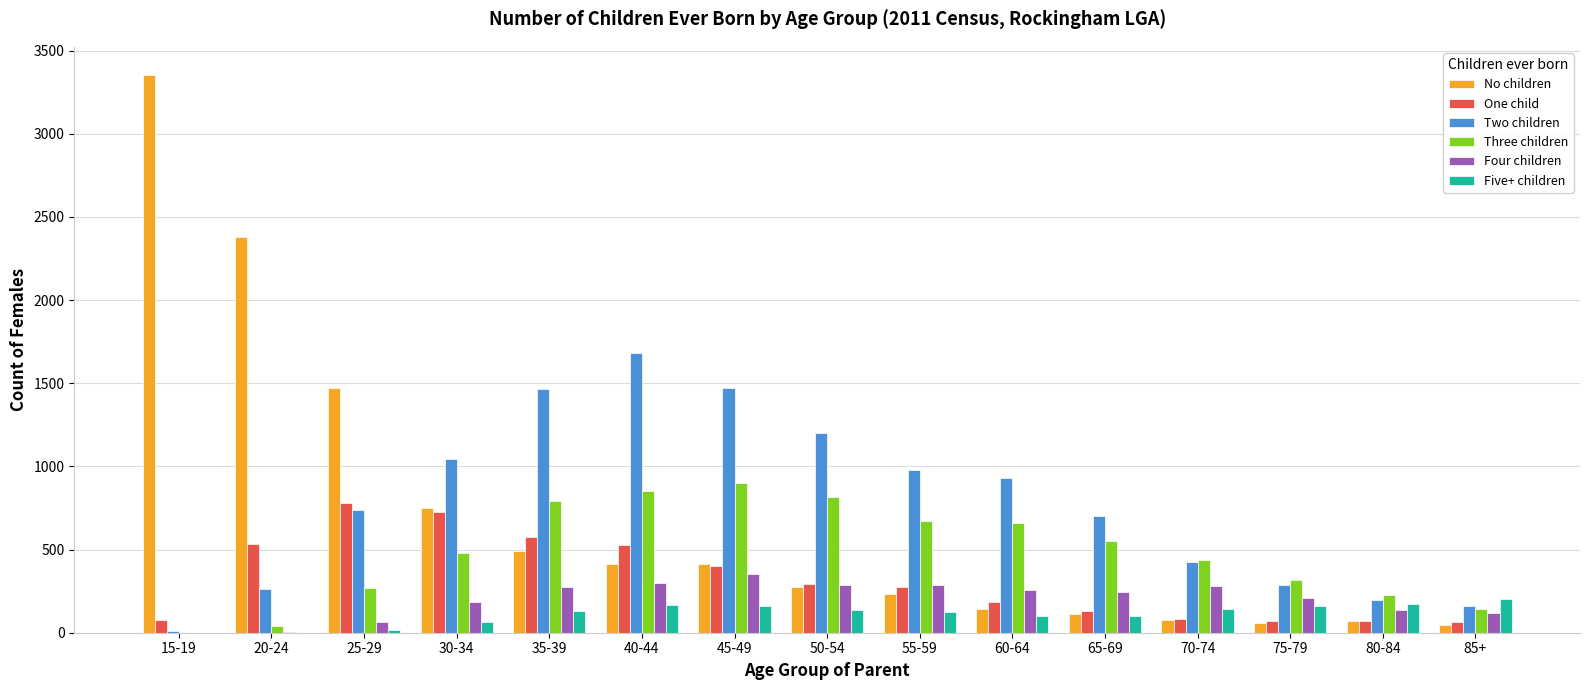

Which series has the largest range (max minus min)?

No children